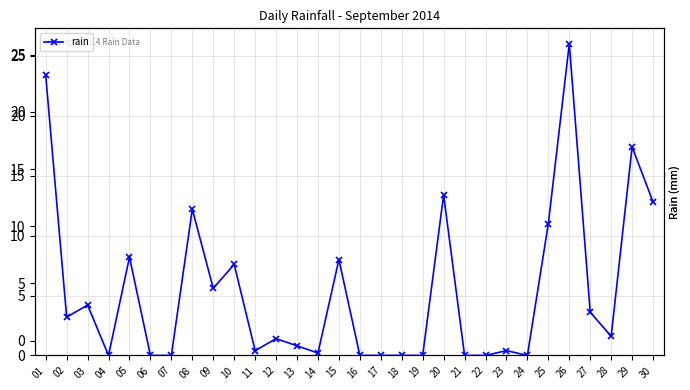

What is the difference between the maximum and minimum values?

26.0